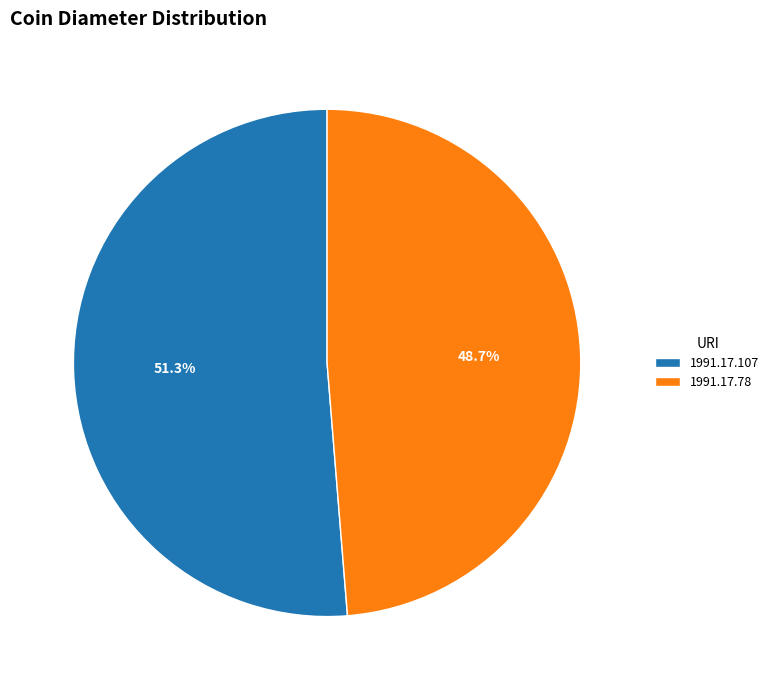

Rank the categories by value from highest to lowest.

1991.17.107, 1991.17.78